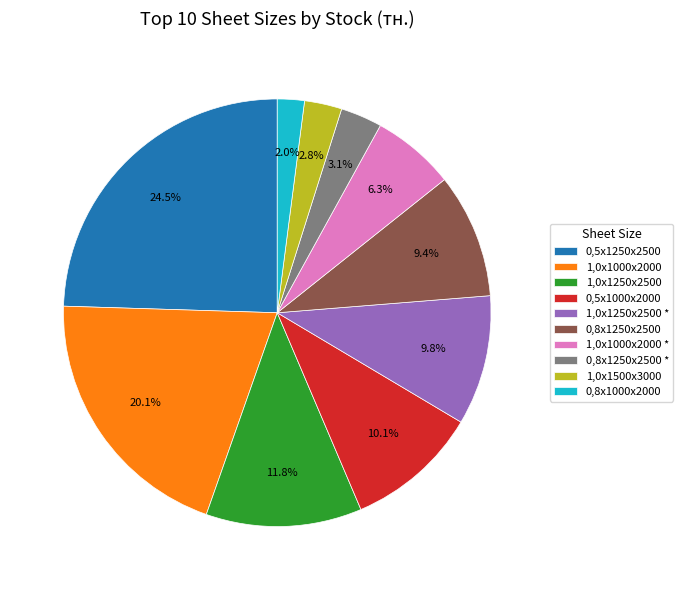

Does 0,8х1250х2500 represent more than half of the total?

No